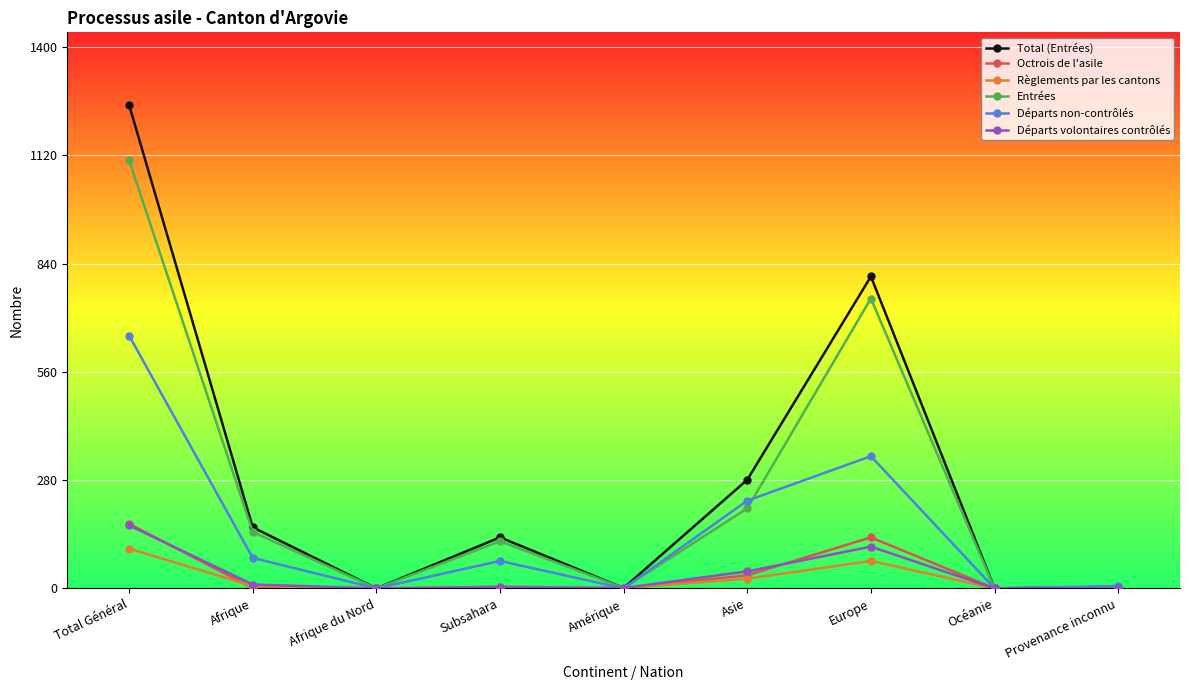

At how many categories does at least one series exceed 800?

2